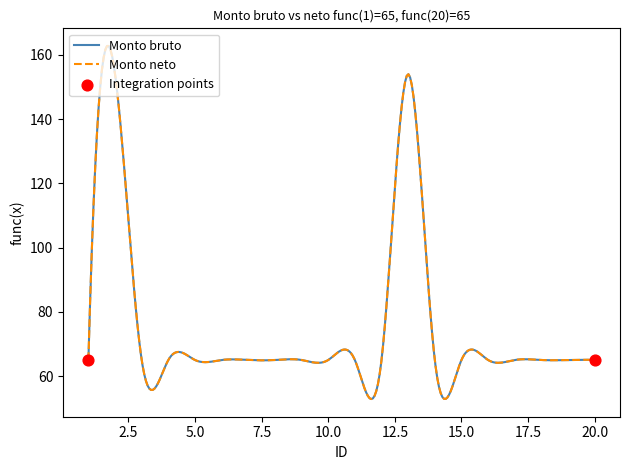

Does the chart have visible grid lines?

No